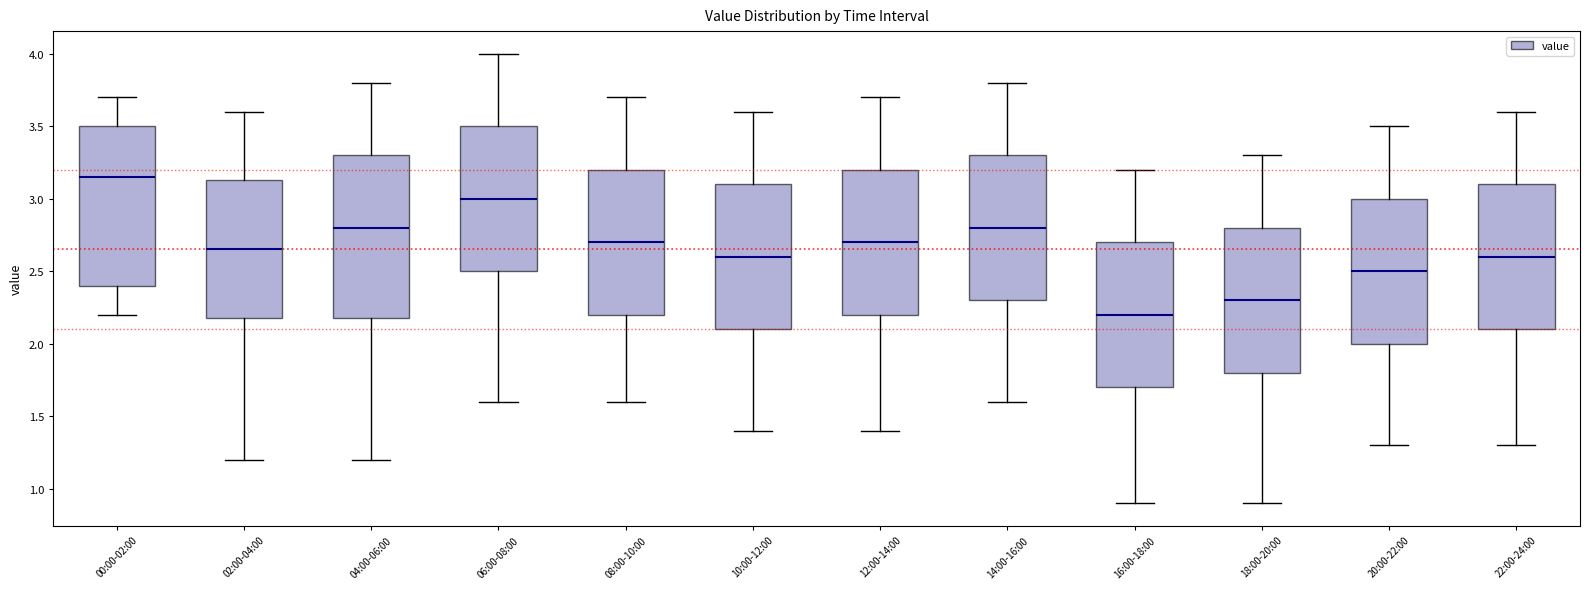

Reading left to right, read every box against the y-axis: the position of its median line, the range the box covers, and the ends of its whiskers. The values are not printed on the chart, so give them approximately, as read against the axis.

00:00-02:00: median 3.15, box 2.40 to 3.50, whiskers 2.20 to 3.70
02:00-04:00: median 2.65, box 2.20 to 3.15, whiskers 1.20 to 3.60
04:00-06:00: median 2.80, box 2.20 to 3.30, whiskers 1.20 to 3.80
06:00-08:00: median 3.00, box 2.50 to 3.50, whiskers 1.60 to 4.00
08:00-10:00: median 2.70, box 2.20 to 3.20, whiskers 1.60 to 3.70
10:00-12:00: median 2.60, box 2.10 to 3.10, whiskers 1.40 to 3.60
12:00-14:00: median 2.70, box 2.20 to 3.20, whiskers 1.40 to 3.70
14:00-16:00: median 2.80, box 2.30 to 3.30, whiskers 1.60 to 3.80
16:00-18:00: median 2.20, box 1.70 to 2.70, whiskers 0.90 to 3.20
18:00-20:00: median 2.30, box 1.80 to 2.80, whiskers 0.90 to 3.30
20:00-22:00: median 2.50, box 2.00 to 3.00, whiskers 1.30 to 3.50
22:00-24:00: median 2.60, box 2.10 to 3.10, whiskers 1.30 to 3.60